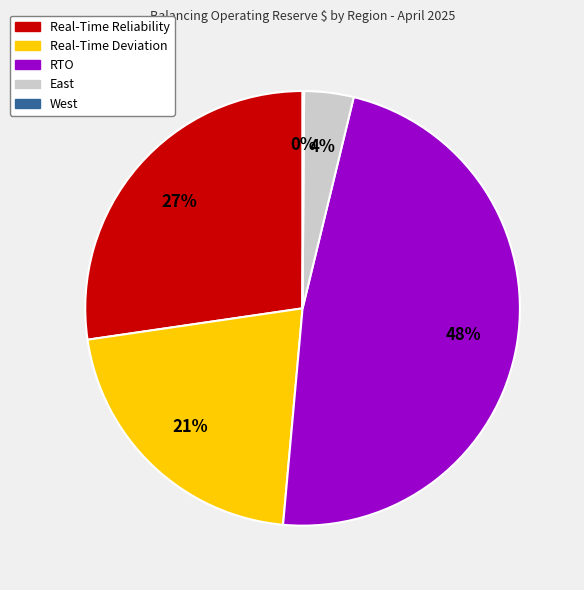

Is it true that East is 4% of the pie?

True